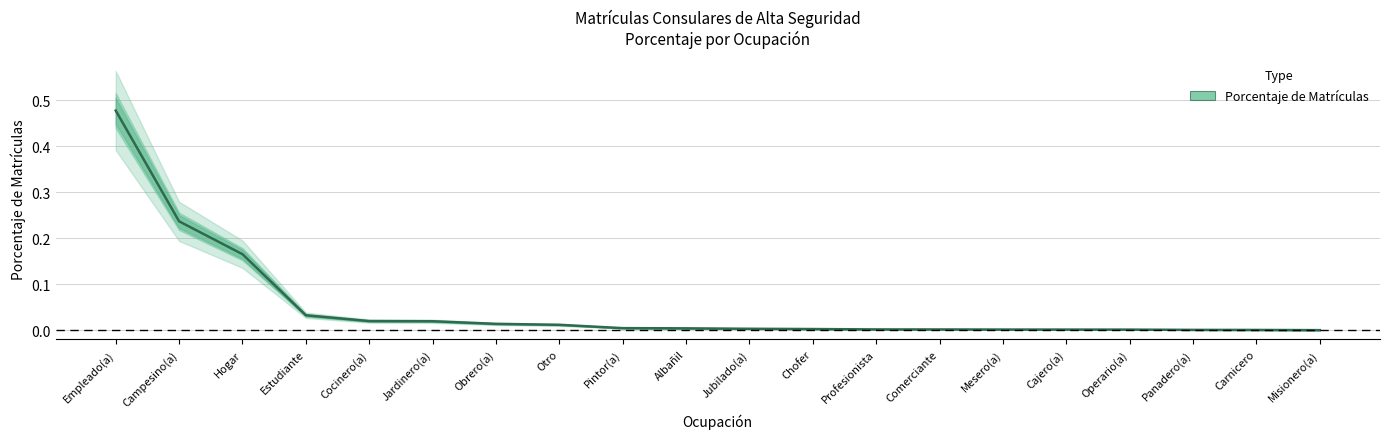

Count the number of data series in this chart.

1